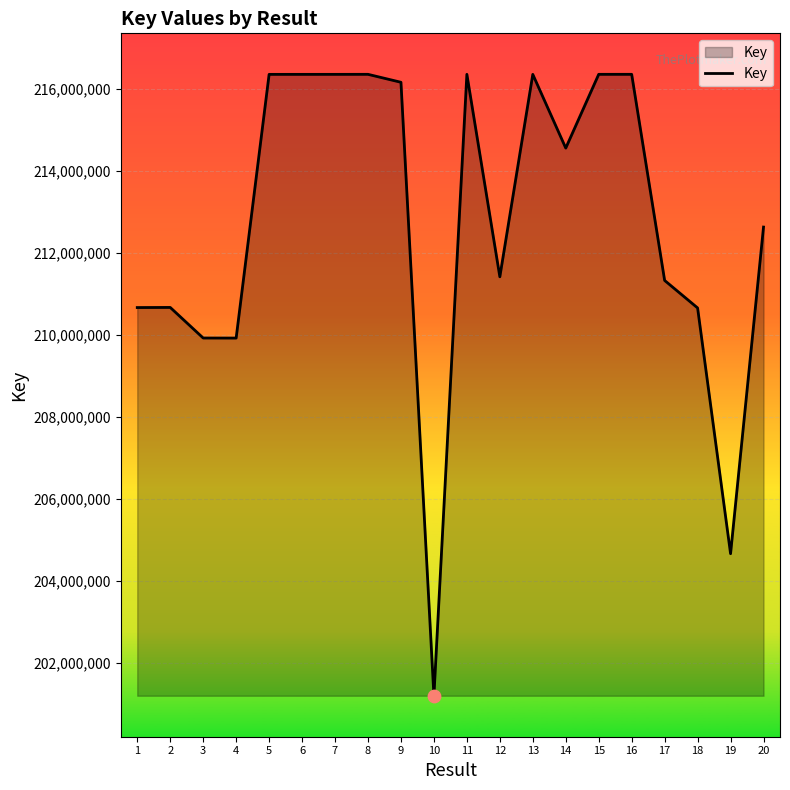

Between 19 and 18, which is larger?

18